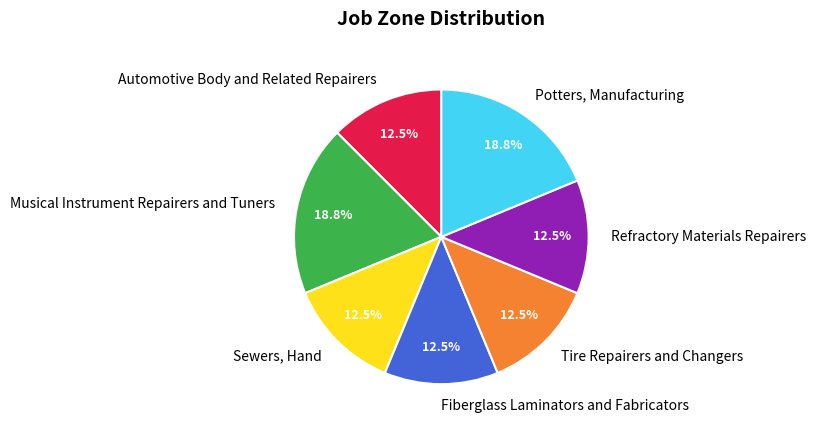

What is the ratio of the value at Refractory Materials Repairers to the value at Automotive Body and Related Repairers?

1.0